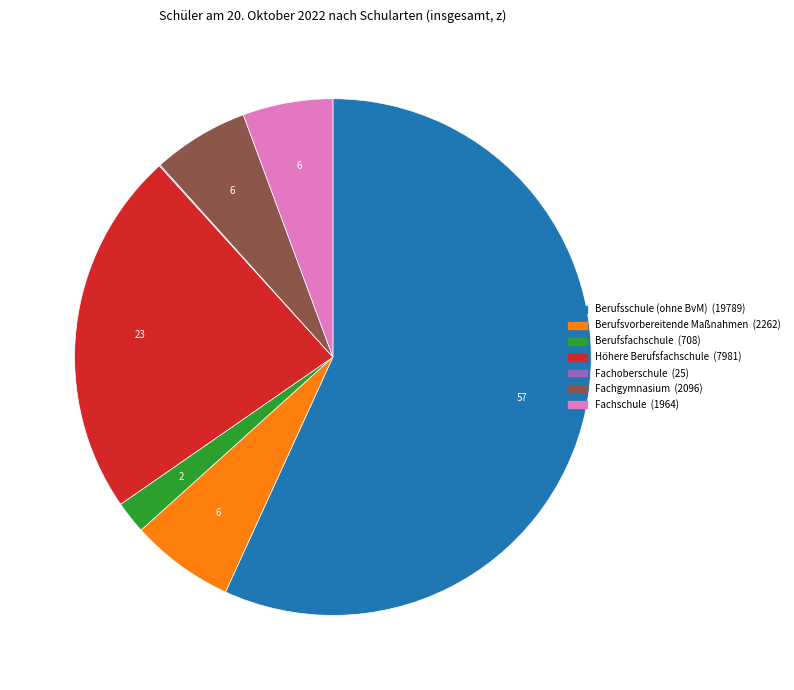

Is there any slice that represents more than half of the pie?

Yes